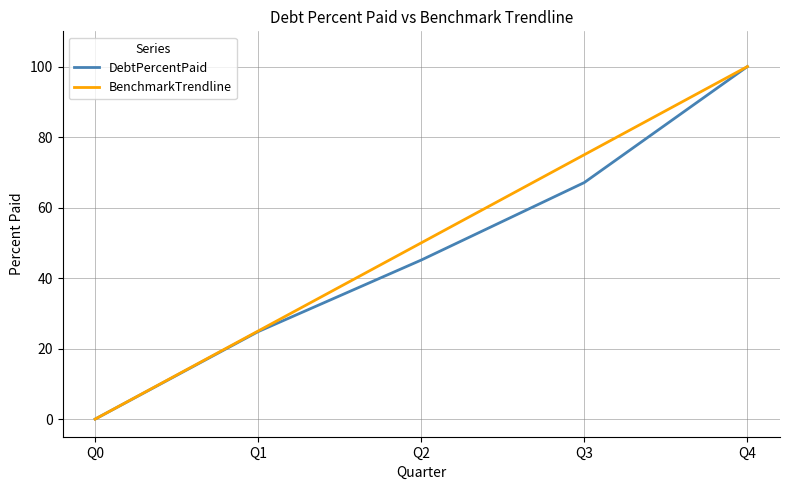

At which category does the chart reach its peak across all series?

Q4